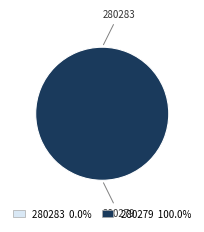

Rank the categories by value from highest to lowest.

280279, 280283